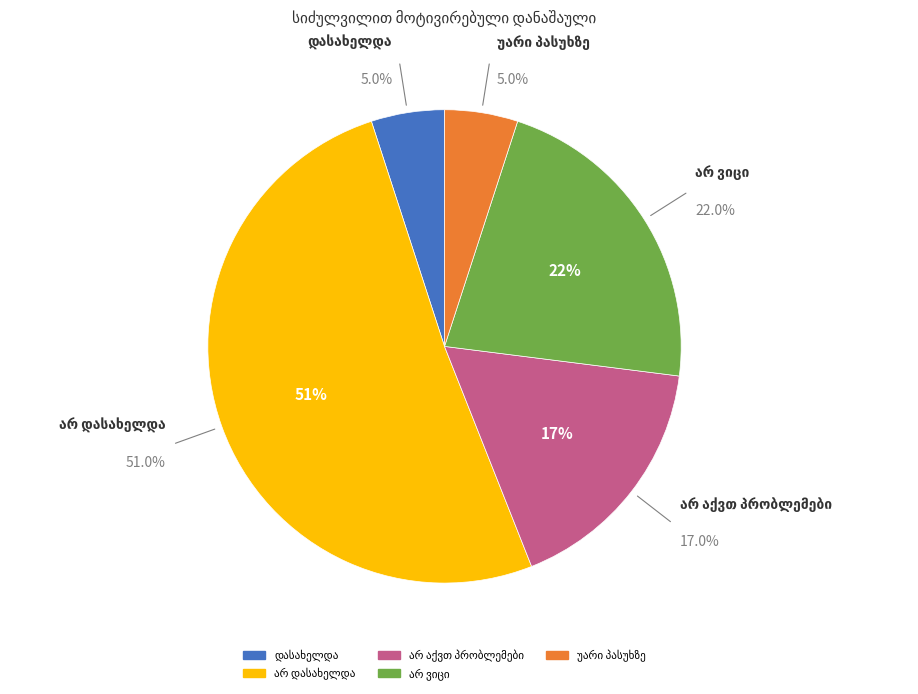

Rank the categories by value from lowest to highest.

დასახელდა, უარი პასუხზე, არ აქვთ პრობლემები, არ ვიცი, არ დასახელდა